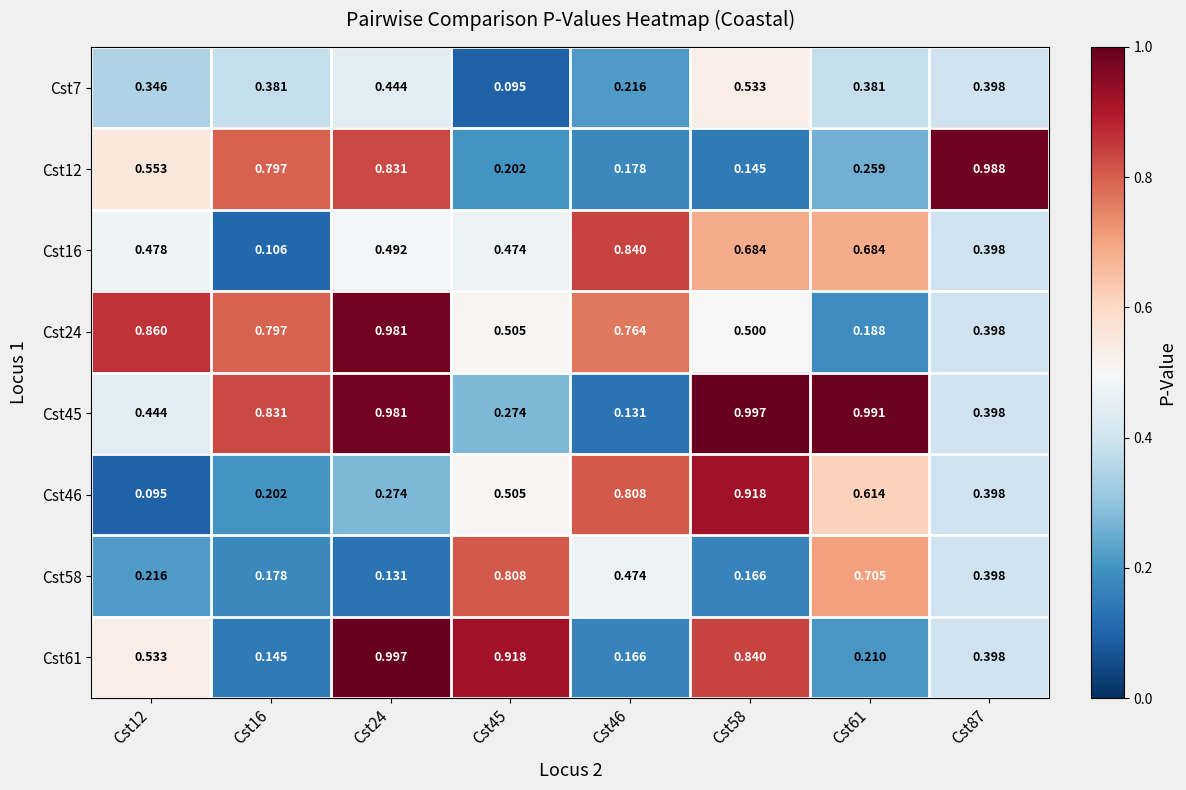

What is the total value across all series at Cst58?

4.8